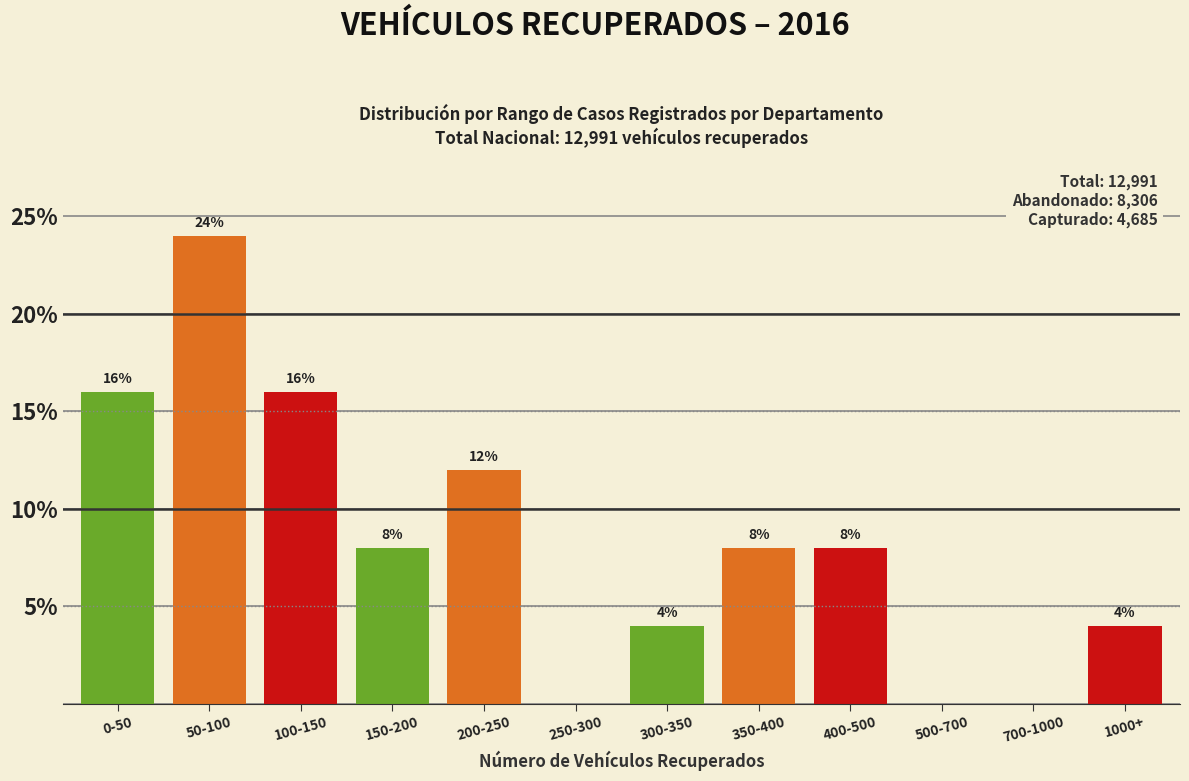

Reading right to left, what are all the values shown in this chart?

1000+=4	700-1000=0	500-700=0	400-500=8	350-400=8	300-350=4	250-300=0	200-250=12	150-200=8	100-150=16	50-100=24	0-50=16